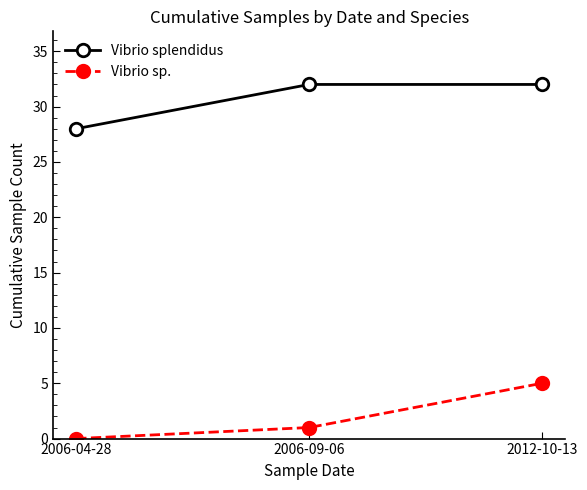

Reading right to left, transcribe all the data shown in this chart.

Vibrio splendidus: 2012-10-13=32	2006-09-06=32	2006-04-28=28
Vibrio sp.: 2012-10-13=5	2006-09-06=1	2006-04-28=0